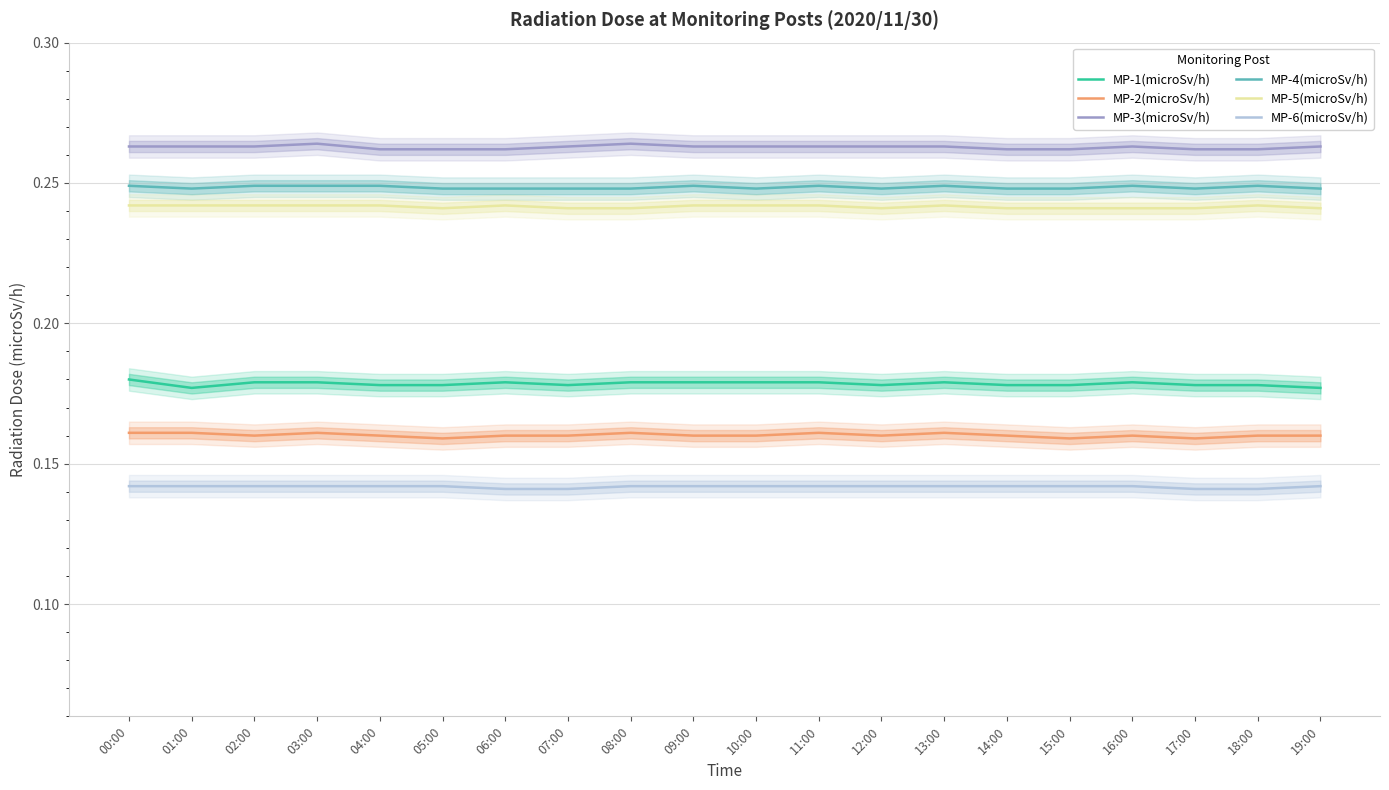

True or false: MP-1(microSv/h) has a value of 0.2 at 09:00.

True